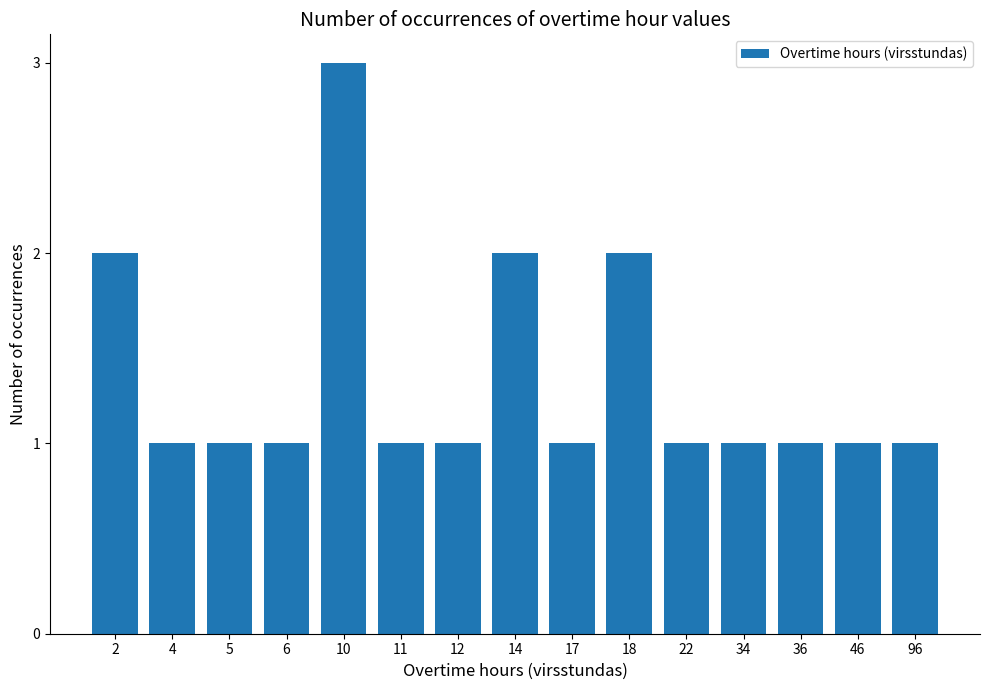

Is it true that the value at 11 is 0?

False